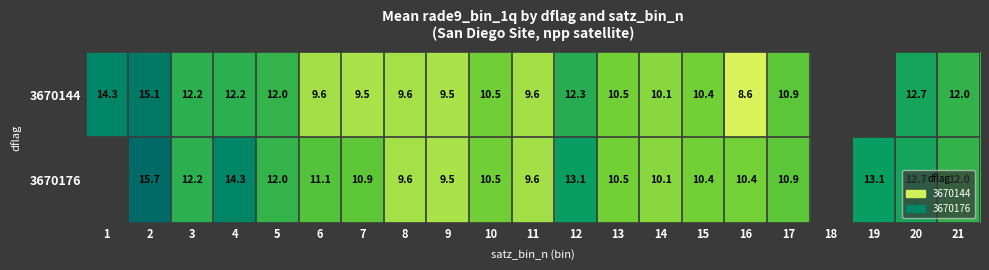

Is the value of 3670144 at 6 greater than the value of 3670176 at 19?

No